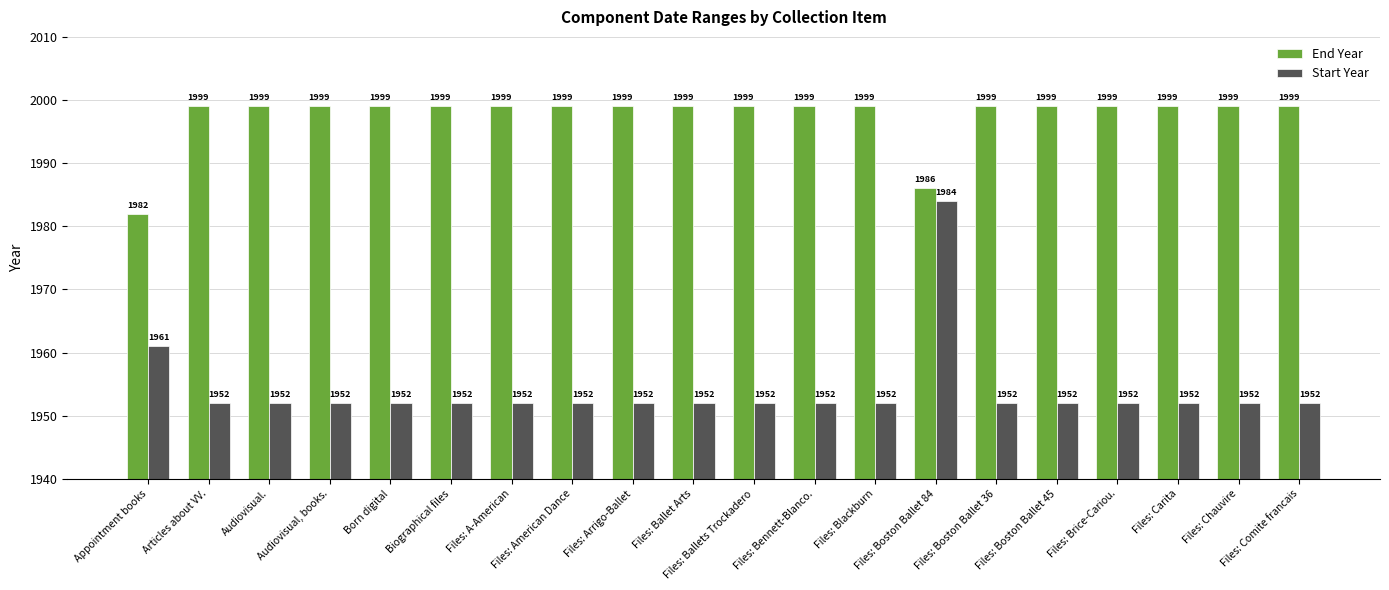

Count the number of categories in the chart.

20